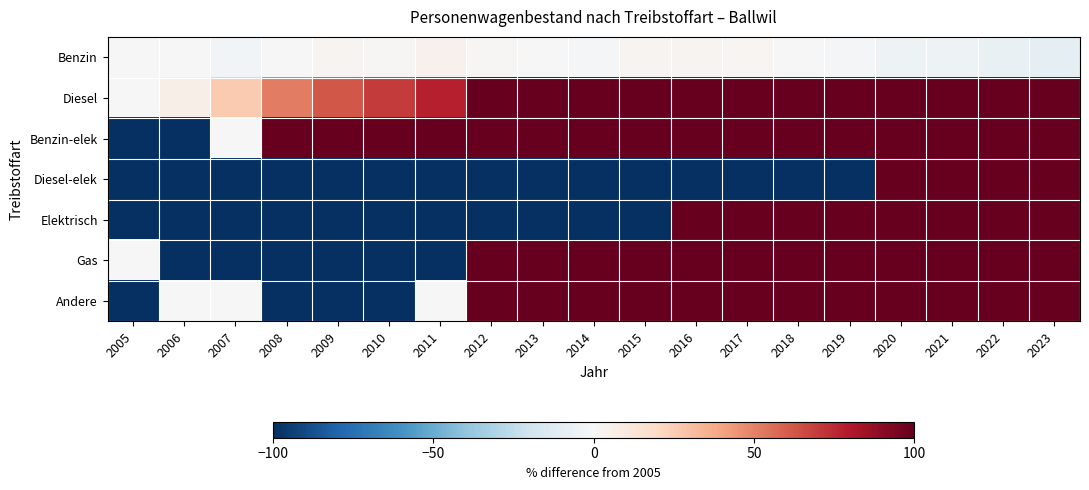

Which label corresponds to the largest value in the chart?

2023